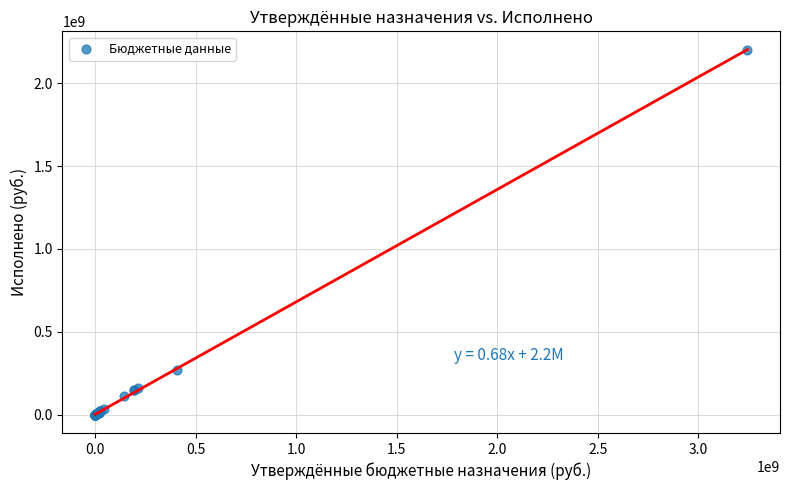

What Y value in the scatter plot is closest to 1100065071?

271257591.2